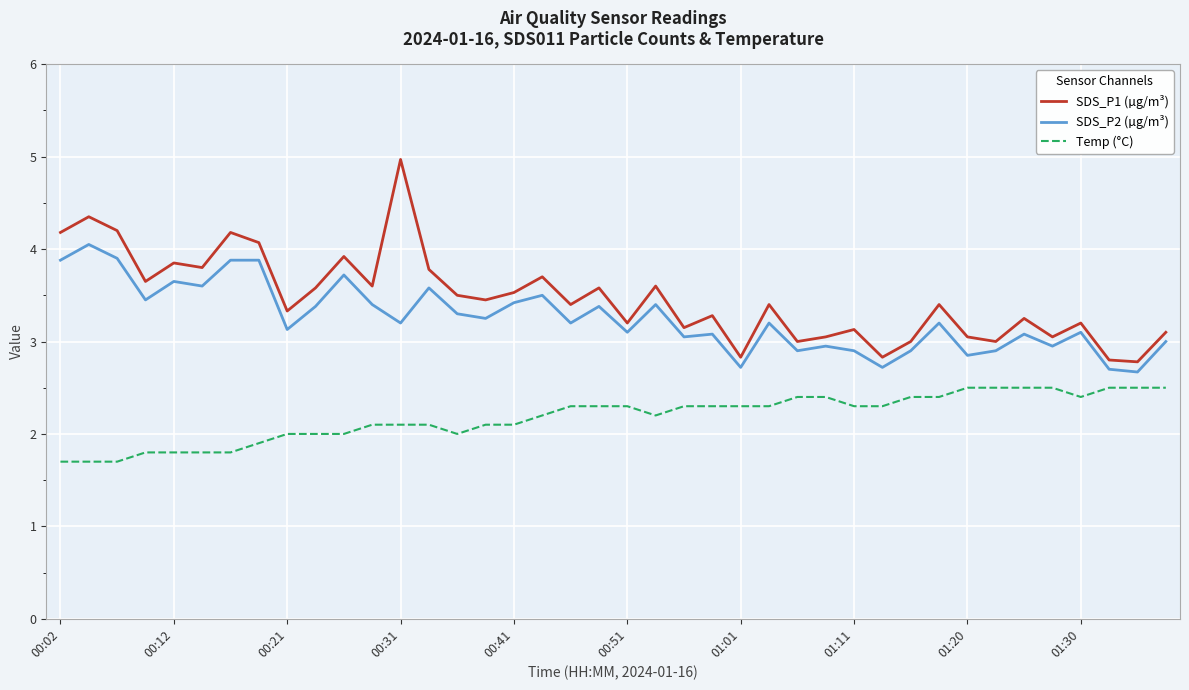

Rank the series by their maximum value, from lowest to highest.

Temp (°C), SDS_P2 (µg/m³), SDS_P1 (µg/m³)